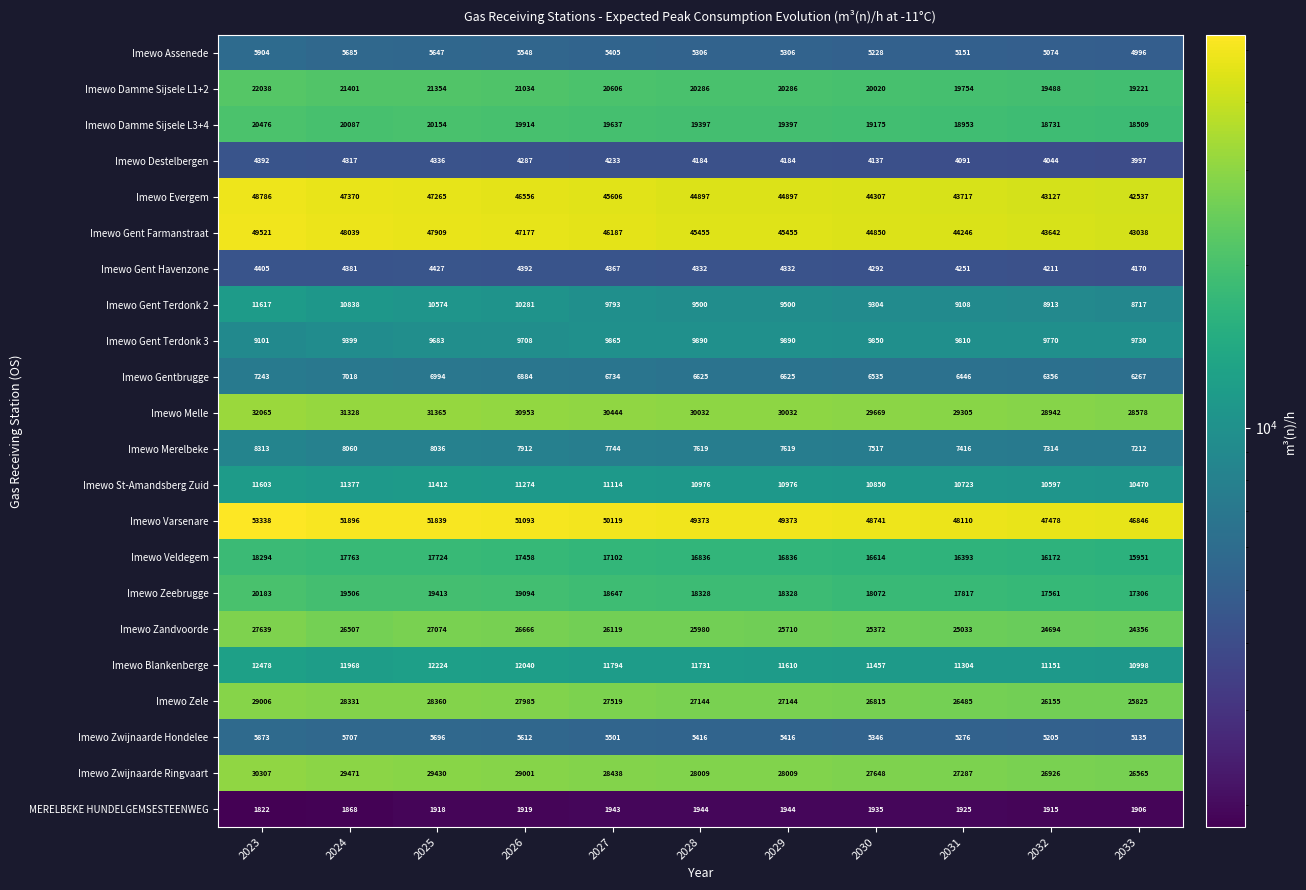

At which label does Imewo Melle first exceed 30032?

2023